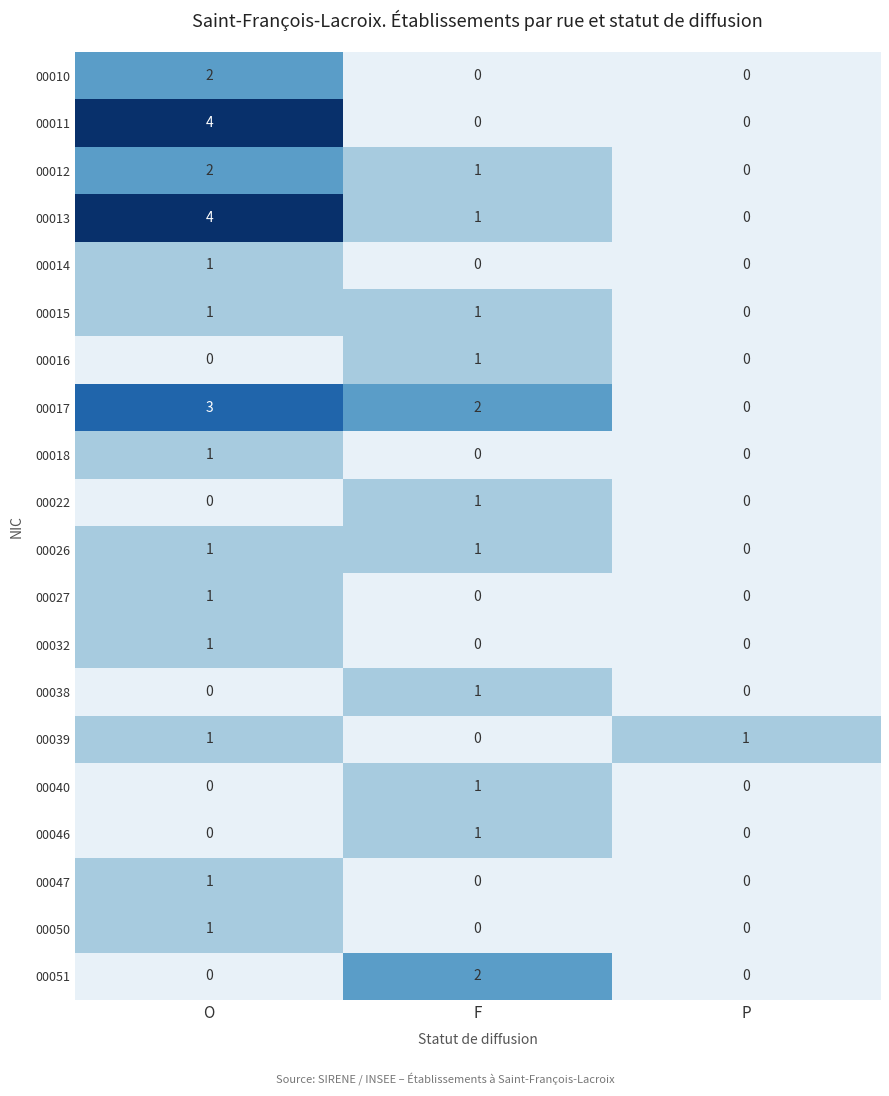

Is it true that 00032 equals 0 at F?

True